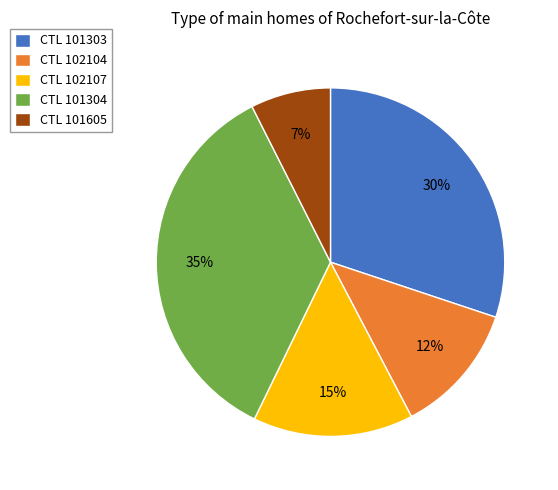

Which category has the biggest portion of the pie?

CTL 101304